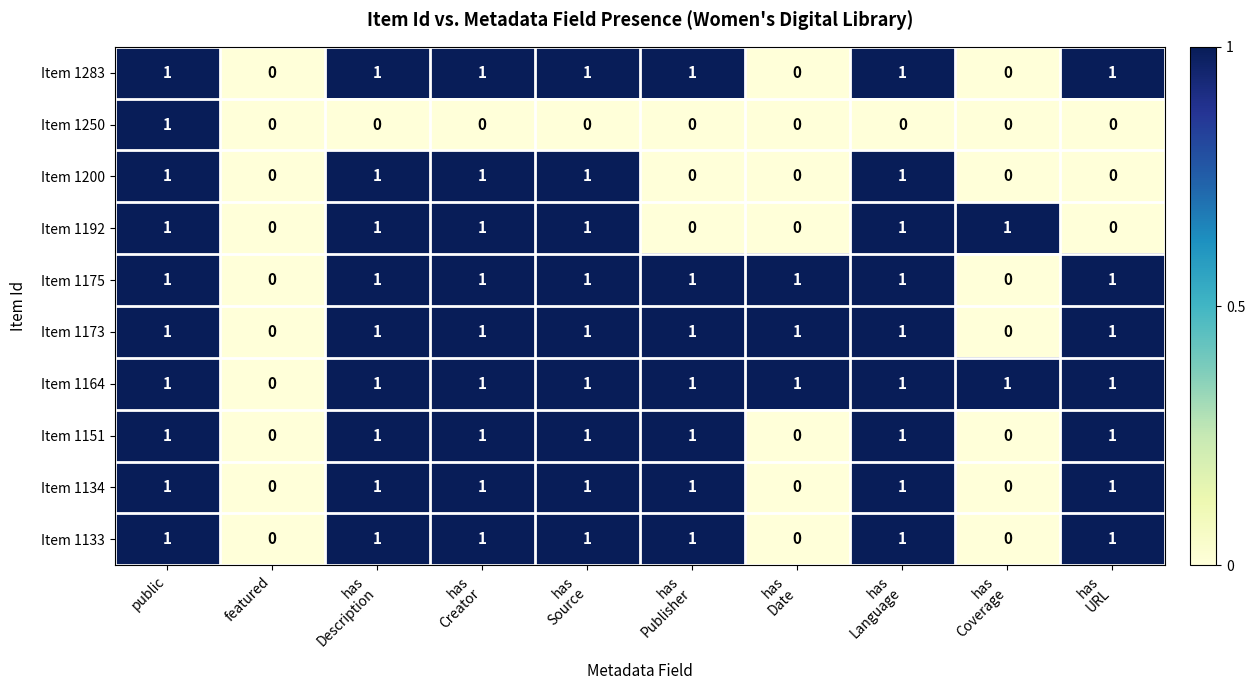

Count the Item 1173 values in the range 1 to 2.

8